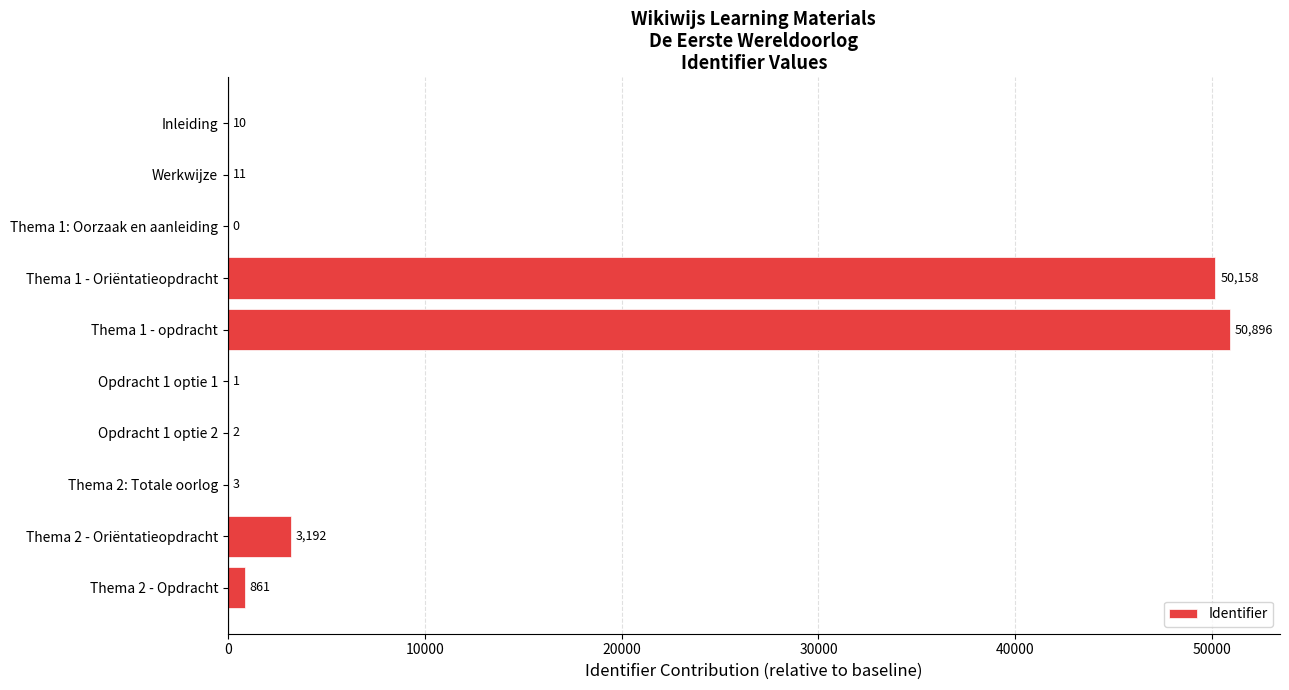

Where is the data nearest to the value 25448?

Thema 2 - Oriëntatieopdracht